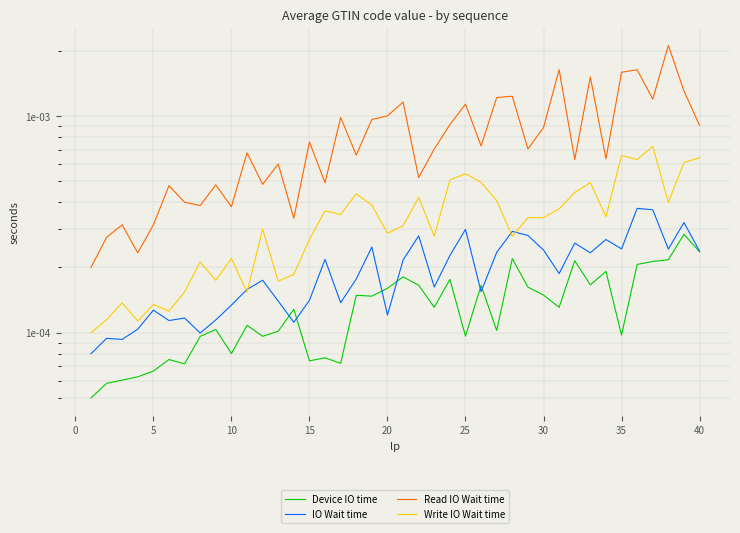

What are all the series names shown in the legend?

Device IO time, IO Wait time, Read IO Wait time, Write IO Wait time